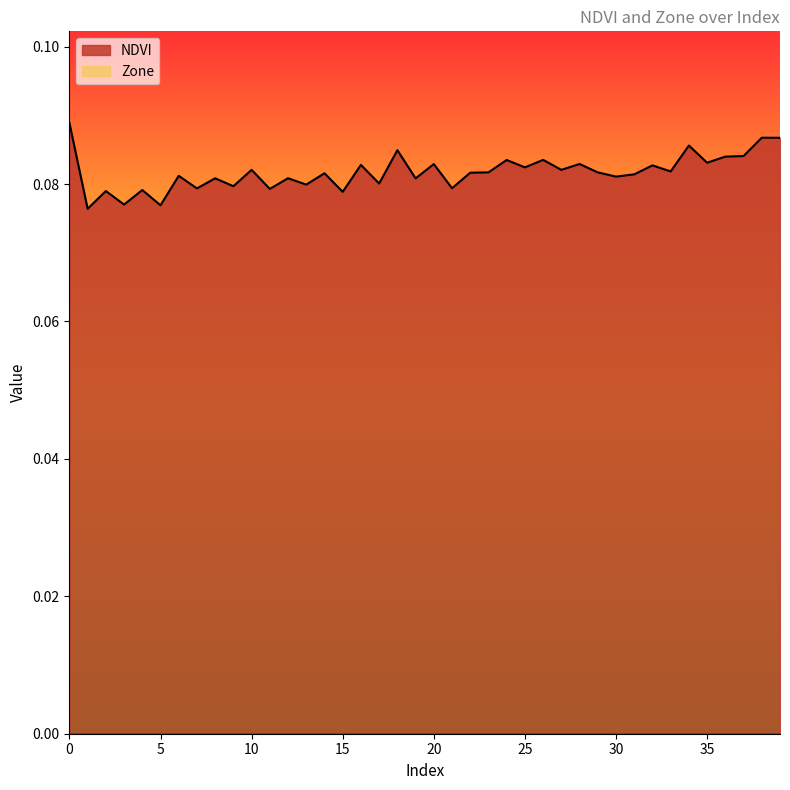

Where is the first local minimum?

1